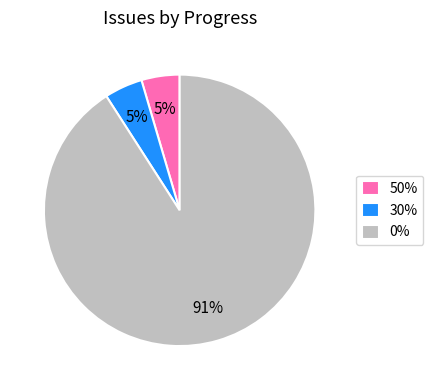

The 50% slice represents 5% of the pie. True or false?

True